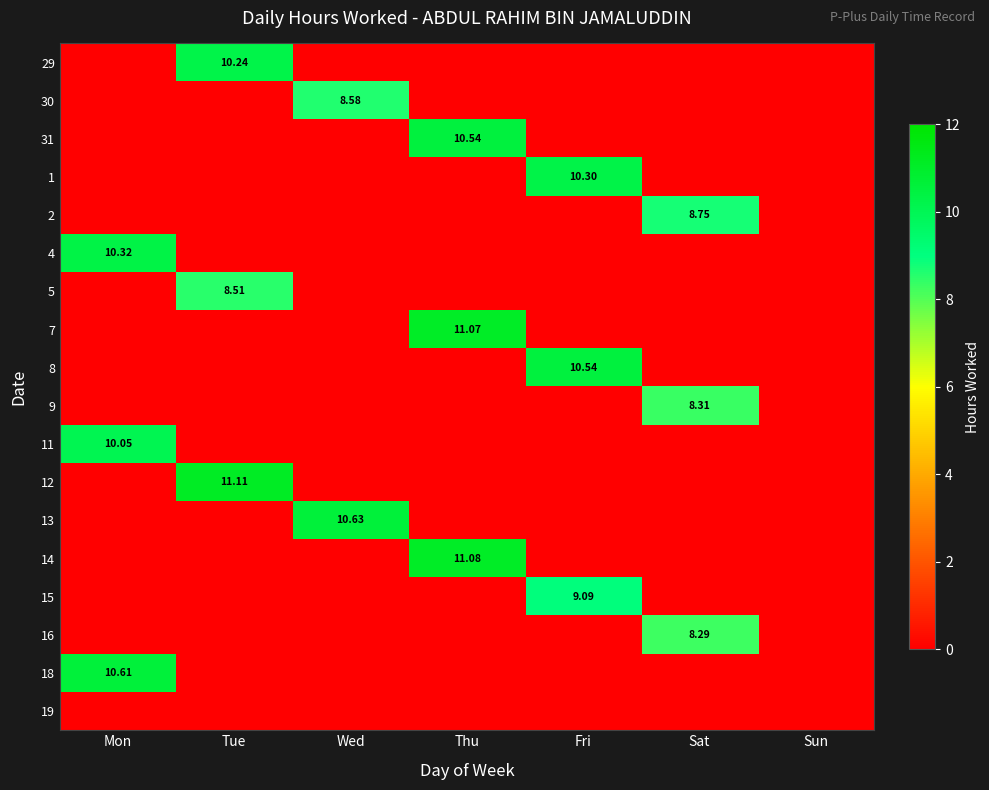

How many categories are shown in the chart?

7